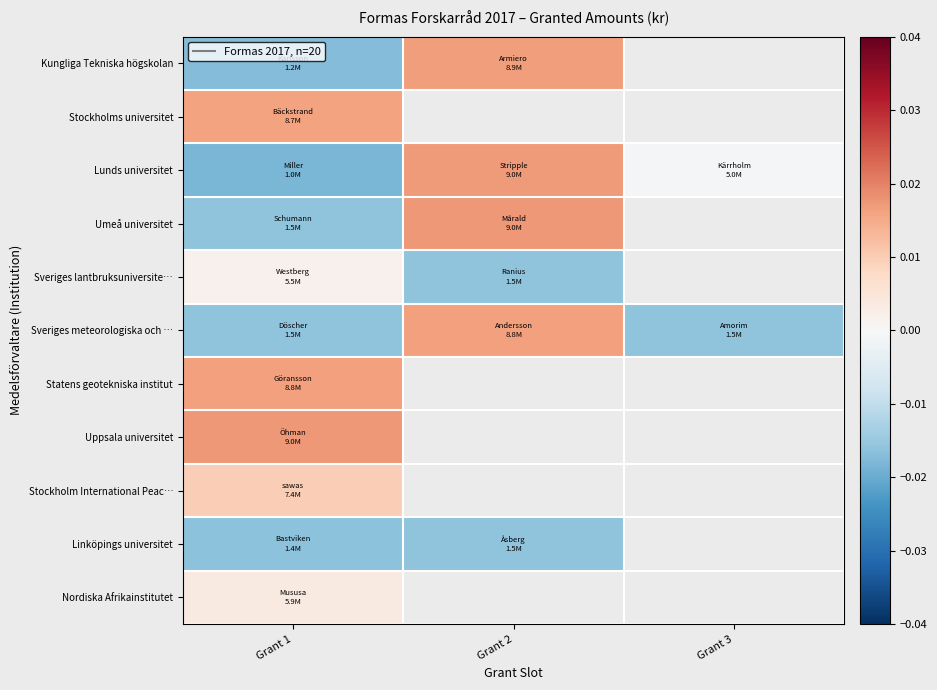

At how many categories does at least one series exceed 0?

2